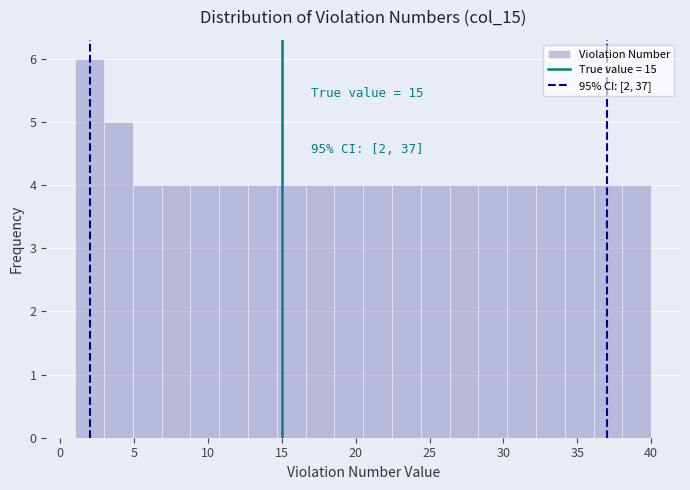

Around what value on the x-axis is the tallest bar? Give the approximate position of its centre, as read against the axis.

2.0